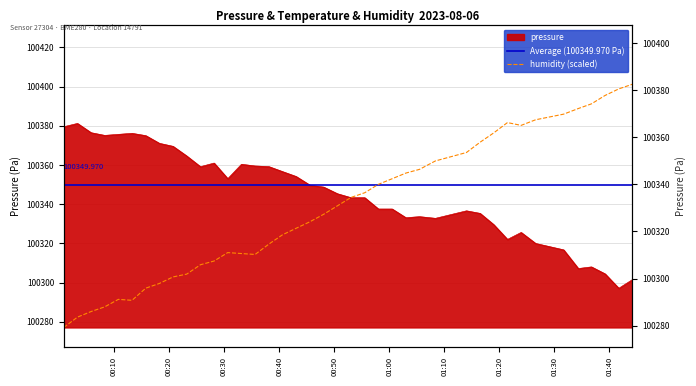

Which series changed the most between 2023-08-06T00:30:40 and 2023-08-06T00:48:06?

humidity